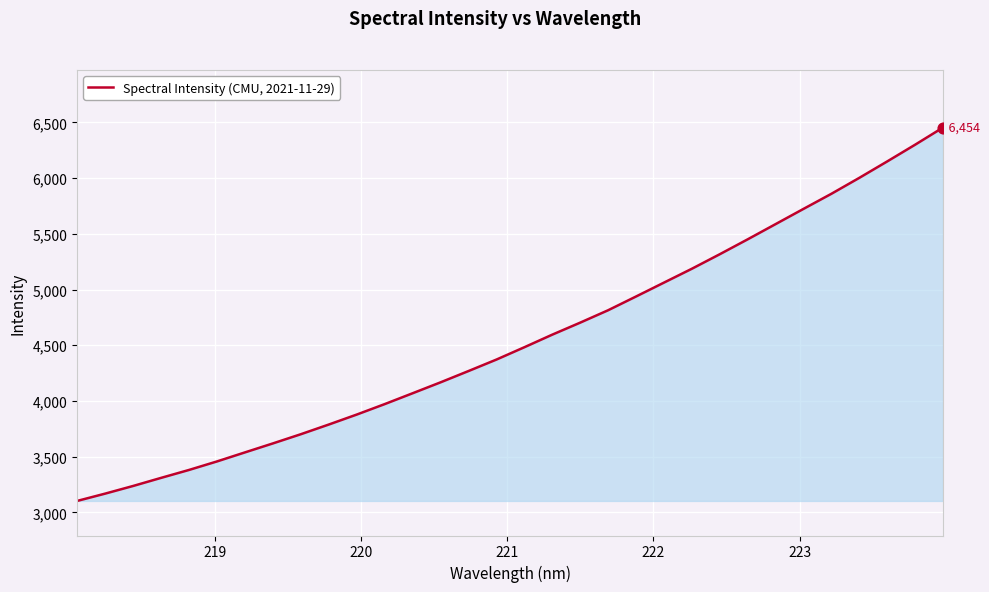

What is the greatest value displayed?

6453.6